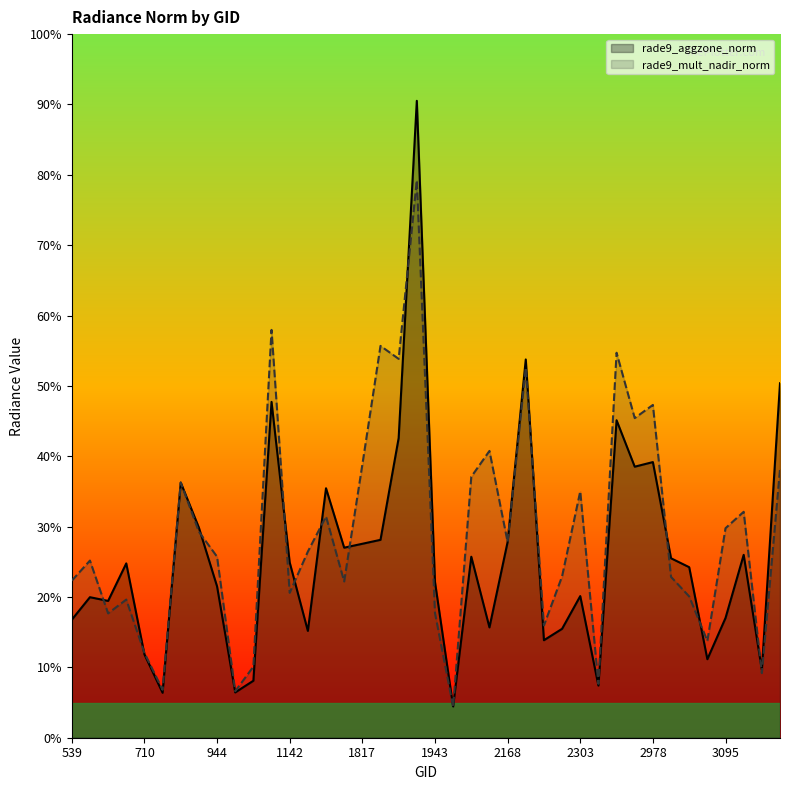

The value of rade9_aggzone_norm at 17 is 28.1. True or false?

True